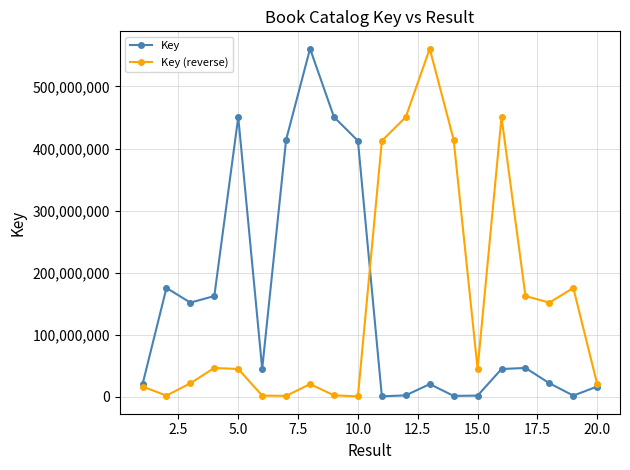

In Key, how many points are lower than both neighbors (excluding endpoints)?

5